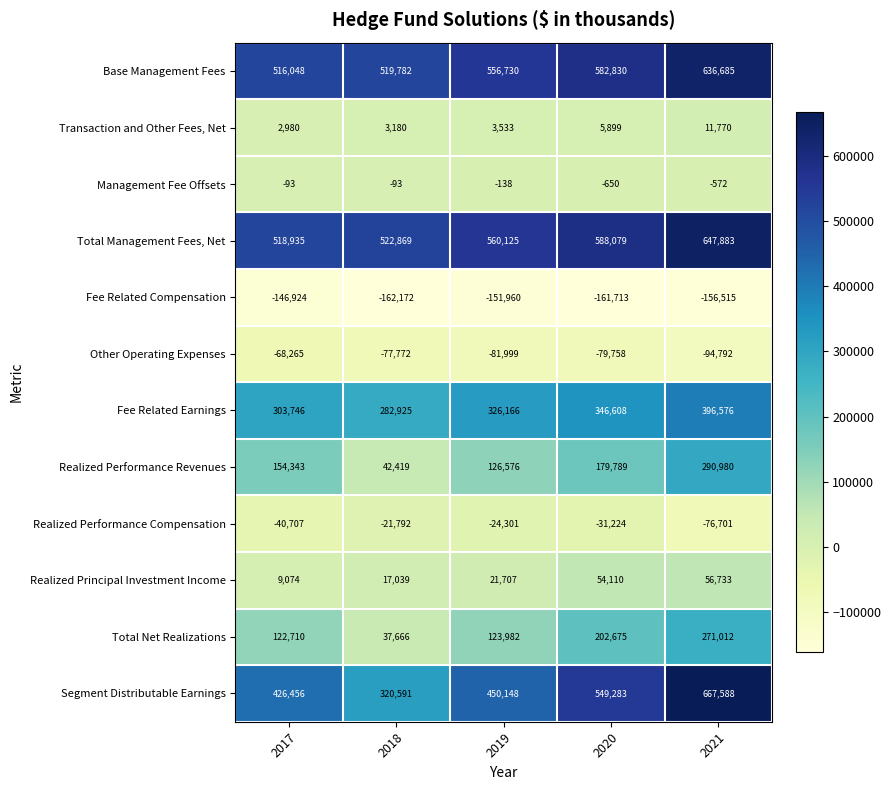

What is the minimum value for Management Fee Offsets?

-650